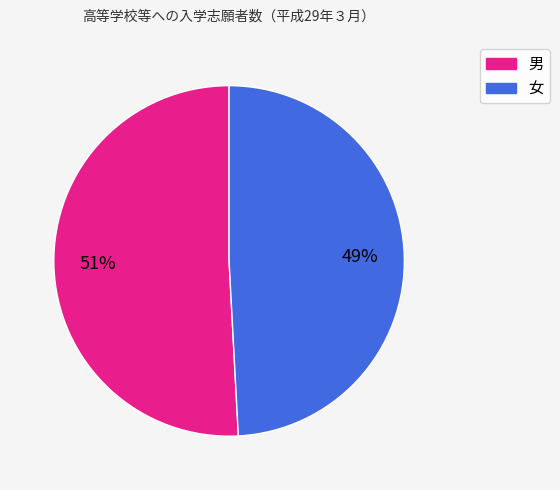

Rank the categories by value from highest to lowest.

男, 女